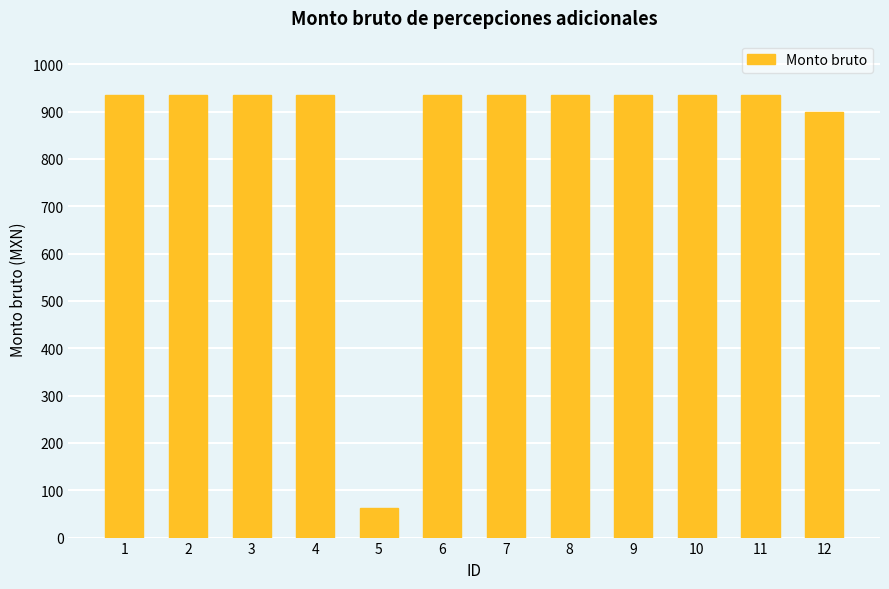

What is the maximum value shown in the chart?

935.9